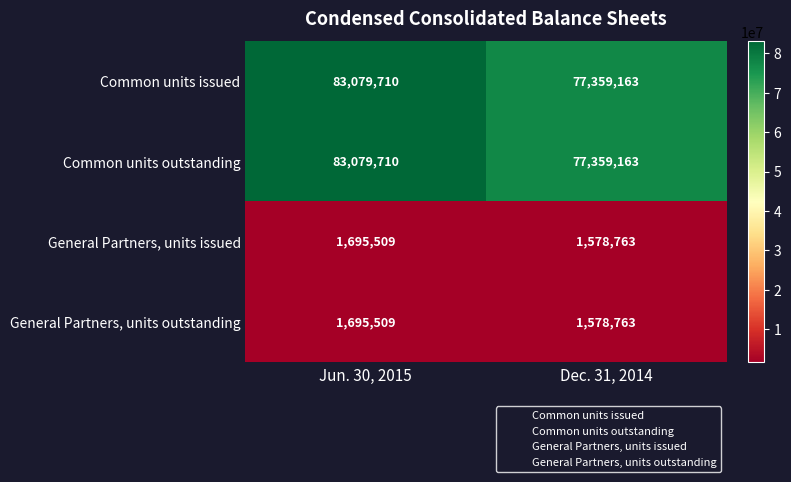

List the labels in order of Common units issued value, largest first.

Jun. 30, 2015, Dec. 31, 2014